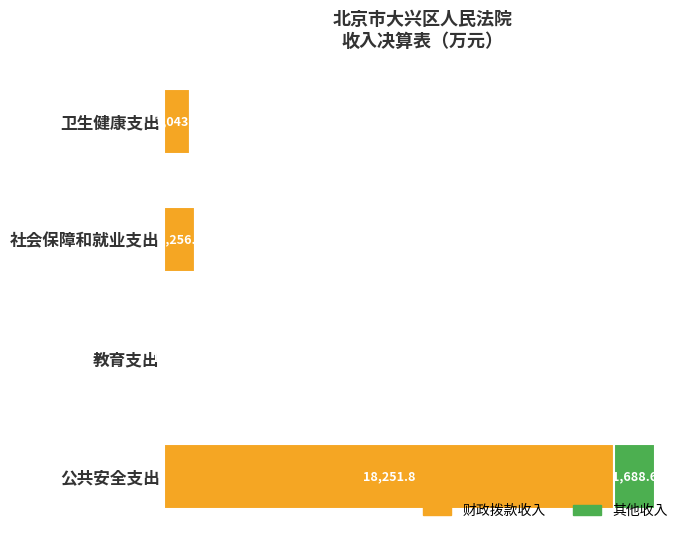

Which category has the highest value in the 财政拨款收入 series?

公共安全支出